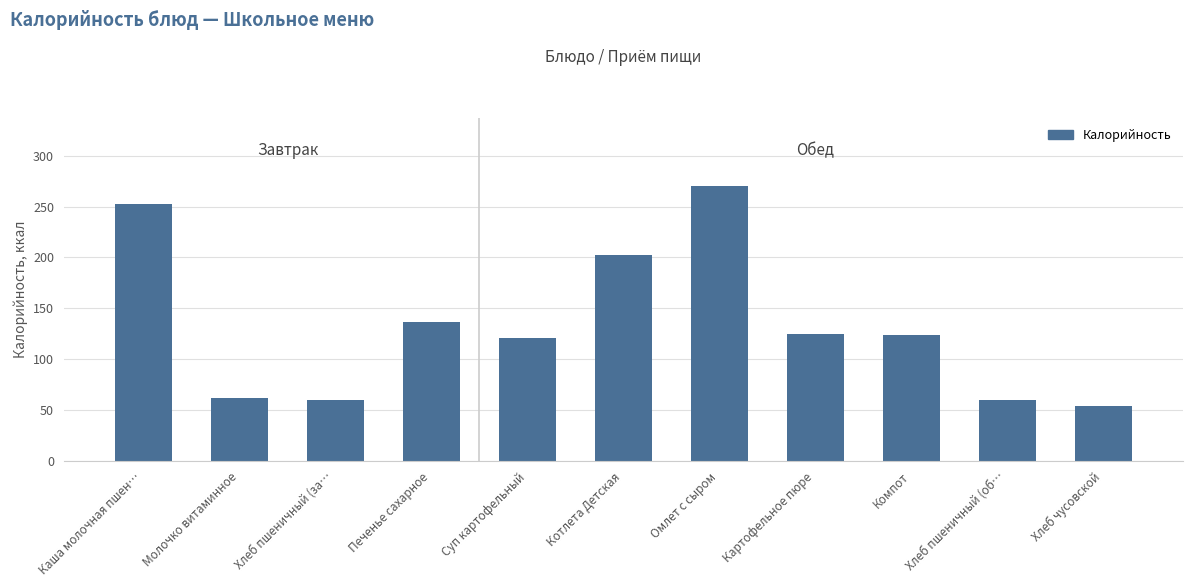

Is it true that the value at Хлеб чусовской is 54?

True